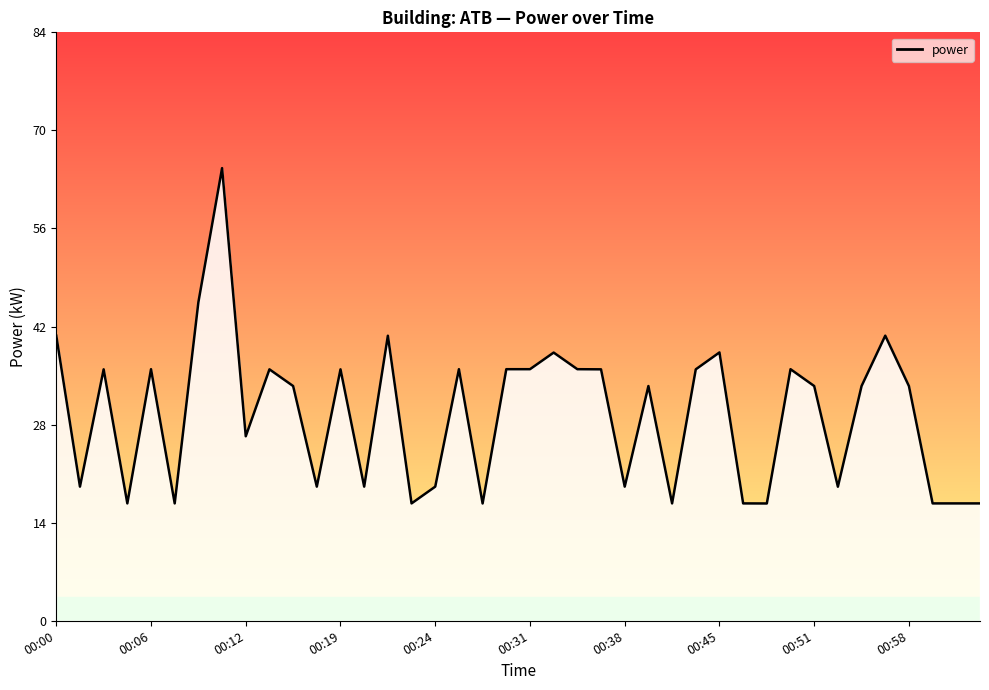

What is the minimum value shown in the chart?

16.8